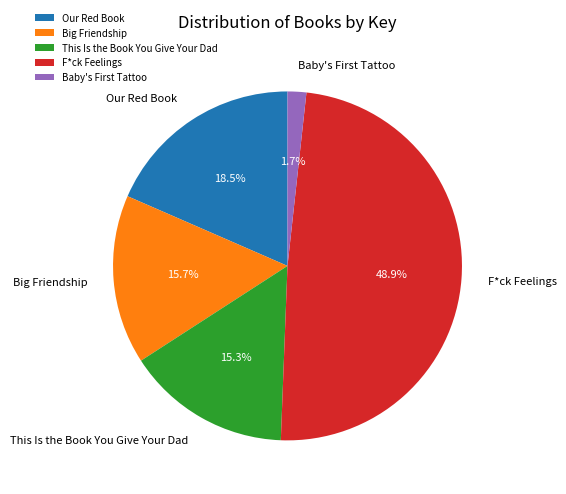

Is there any slice that represents more than half of the pie?

No